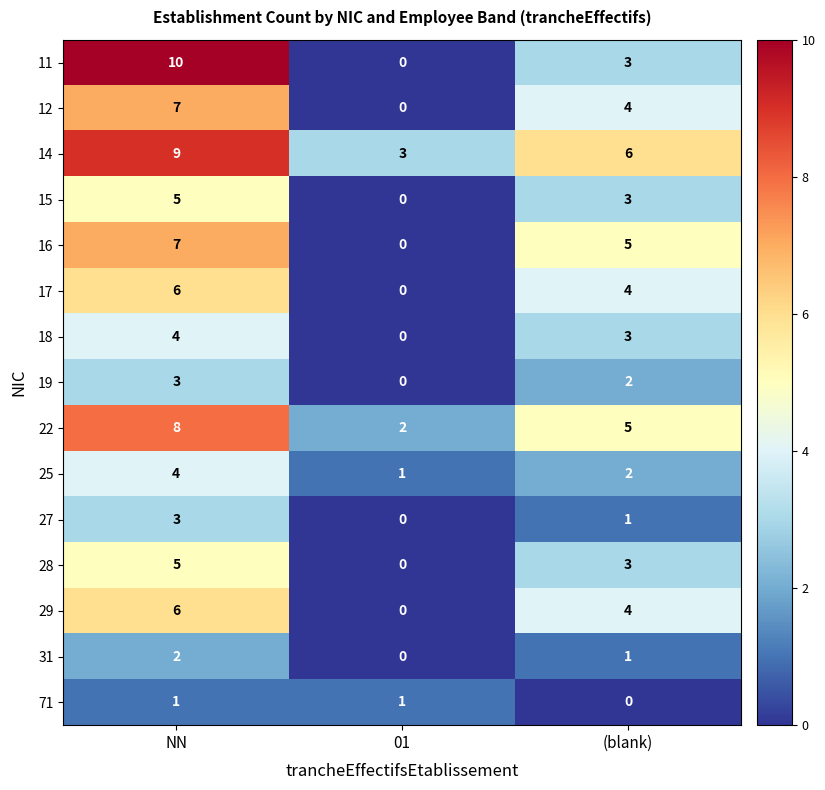

Is it true that 14 equals 3 at 01?

True